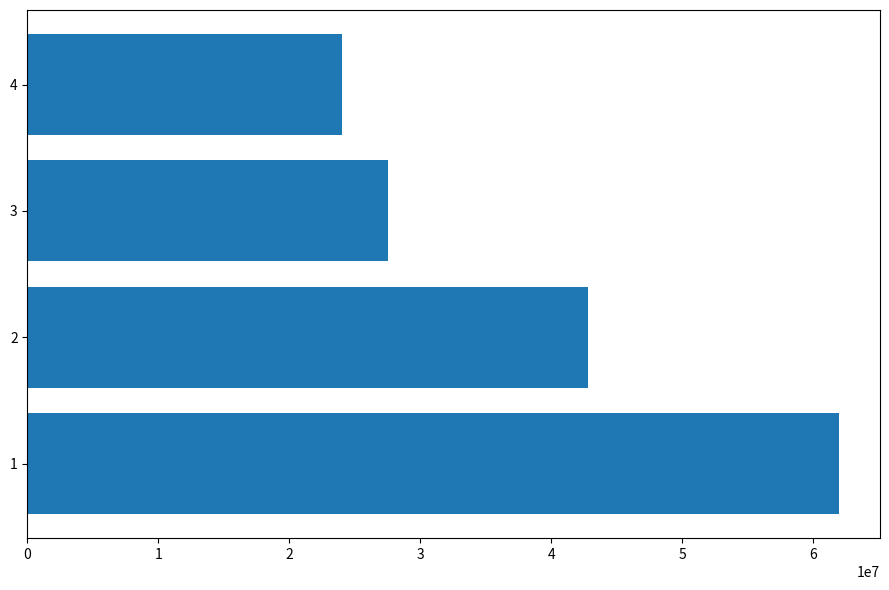

How many categories are shown in the chart?

4